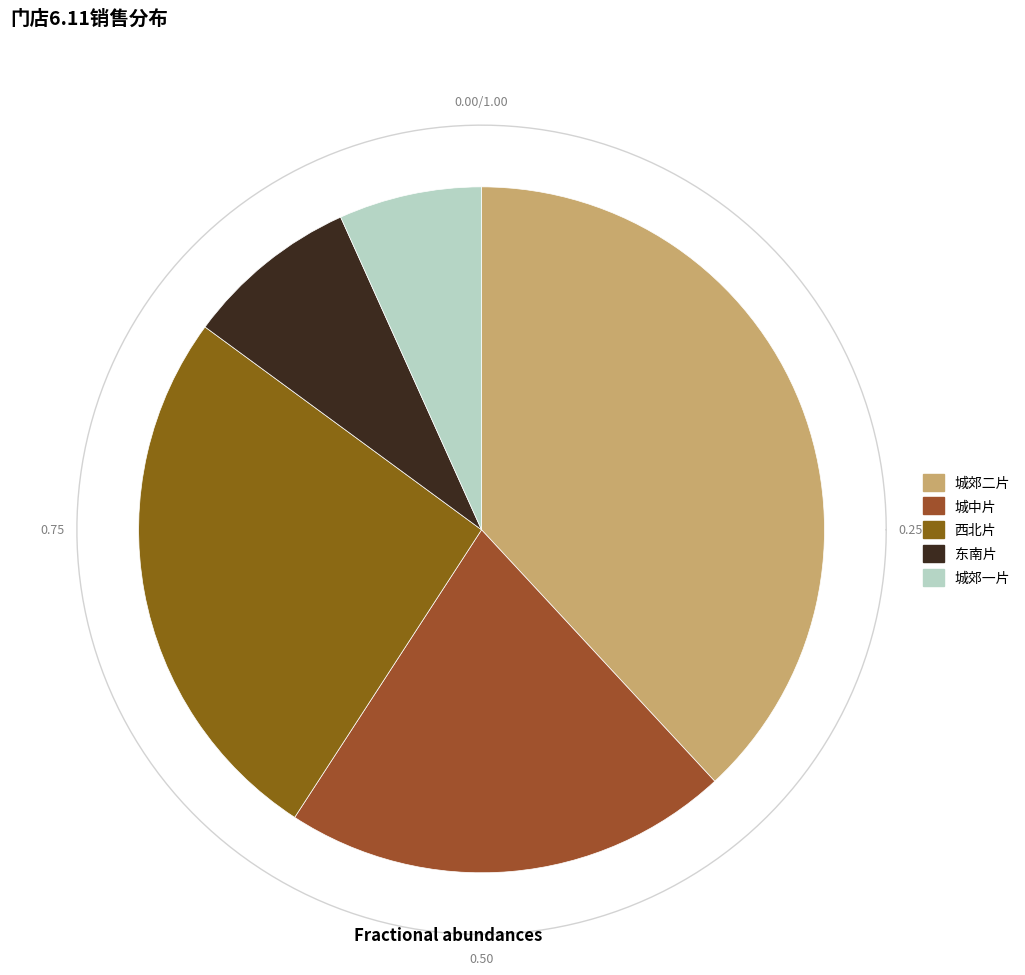

Do 东南片 and 城郊二片 together represent more than half of the pie?

No